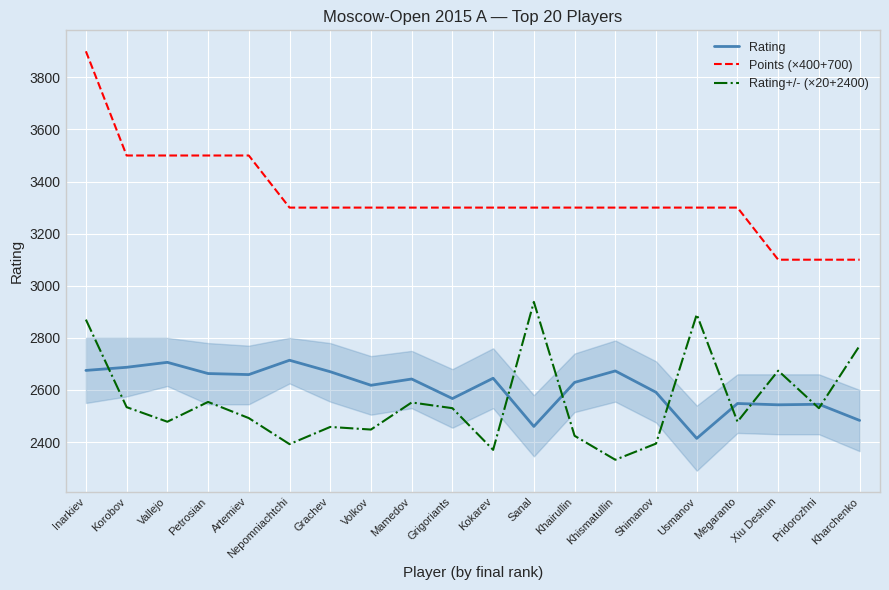

What is the sum of the Rating+/- (×20+2400) values at Nepomniachtchi and Inarkiev?

5262